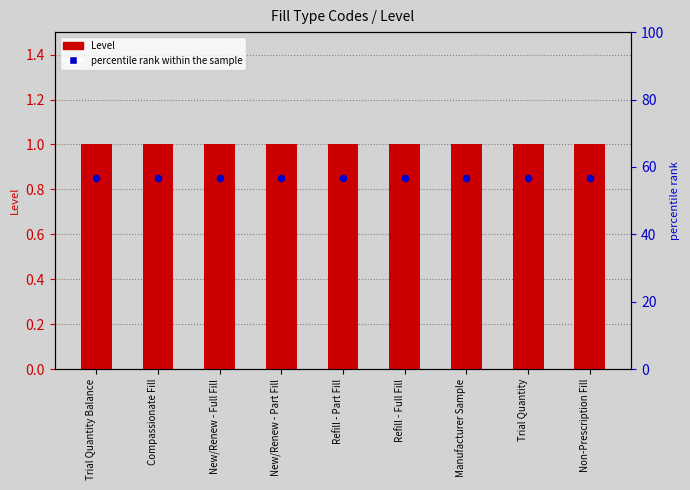

Which series reaches the maximum Y coordinate?

Level